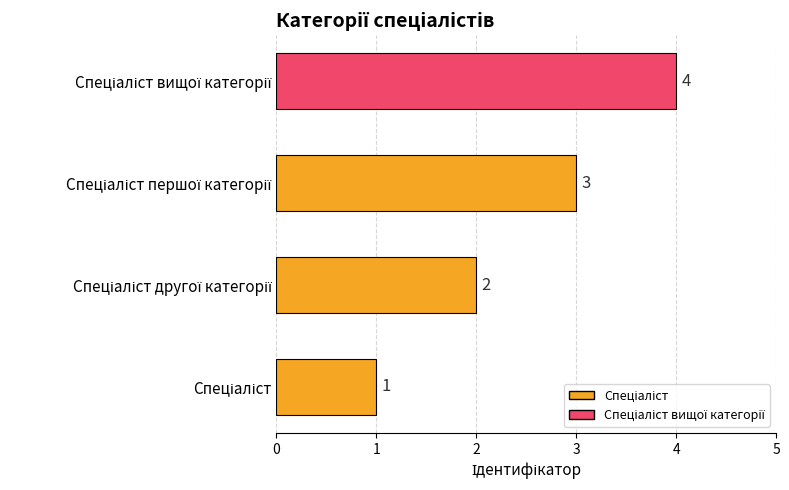

Approximately how many times larger is the value at Спеціаліст compared to Спеціаліст другої категорії?

0.5